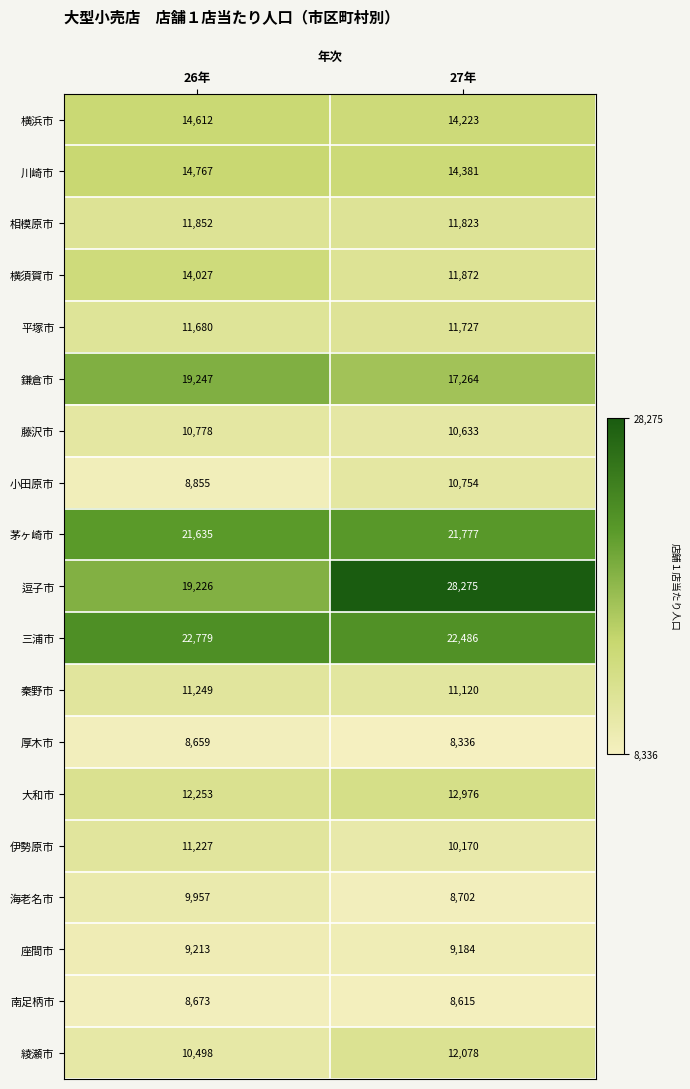

What is the sum of all 大和市 values?

25229